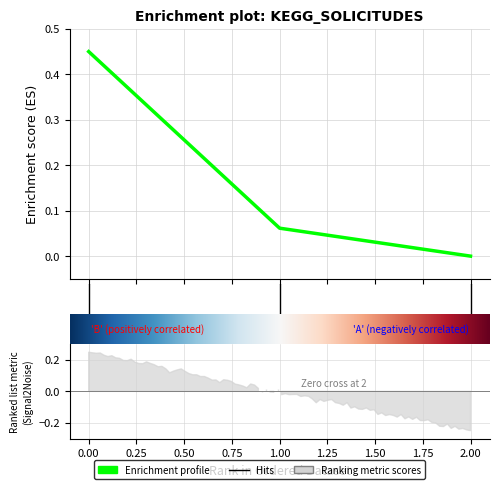

Count the number of values greater than 0.

2